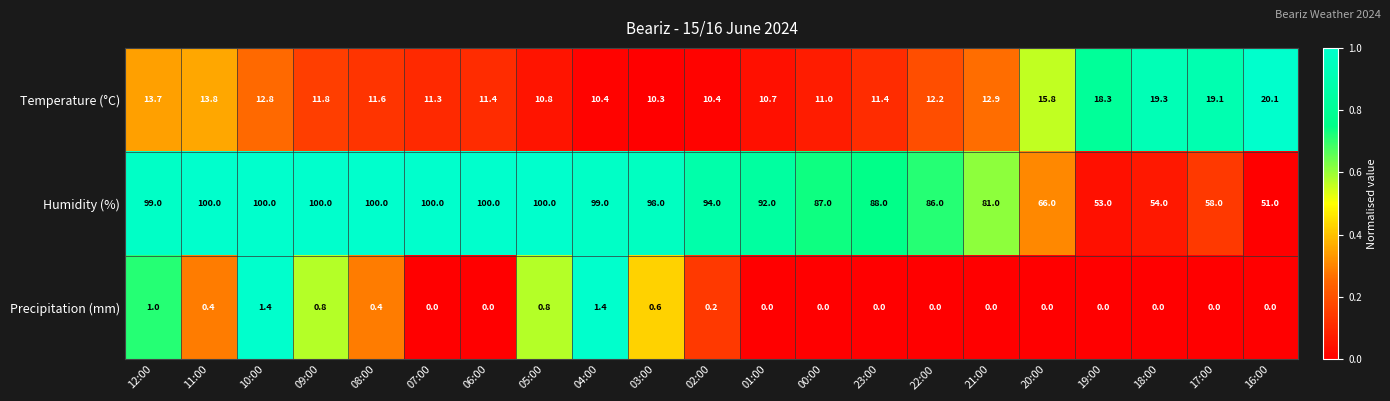

Count the number of data series in this chart.

3